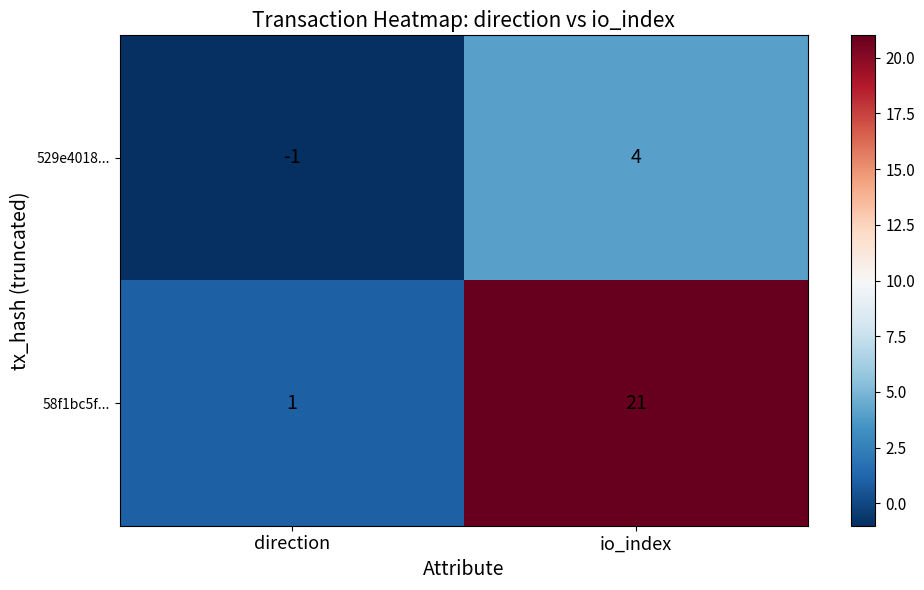

Which series has the largest range (max minus min)?

58f1bc5f...